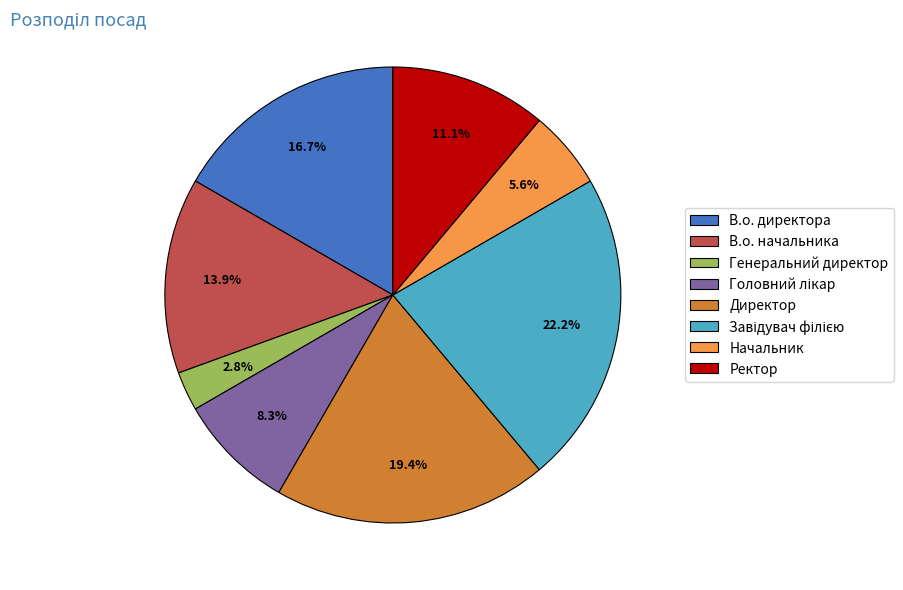

The В.о. начальника slice represents 14% of the pie. True or false?

True